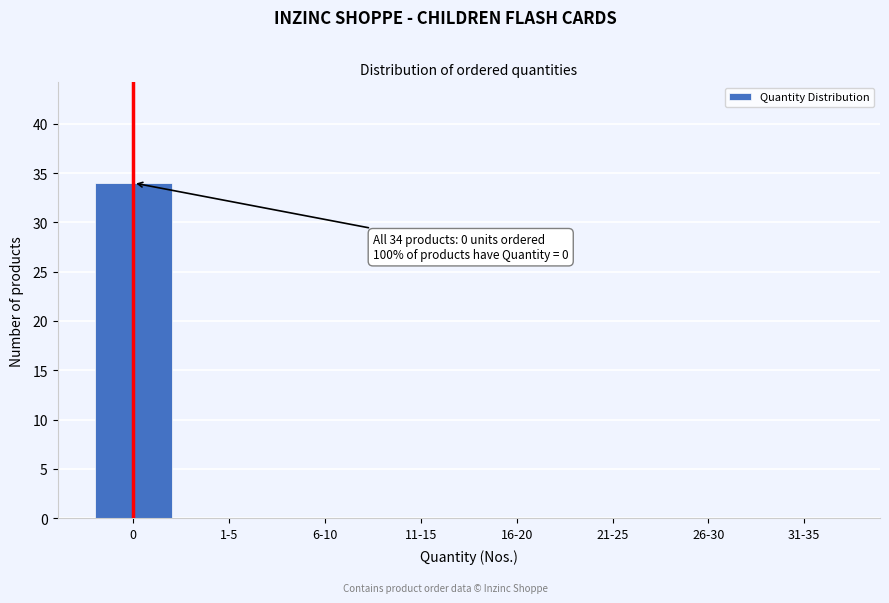

Reading left to right, list all the values displayed in this chart.

0=34	1-5=0	6-10=0	11-15=0	16-20=0	21-25=0	26-30=0	31-35=0